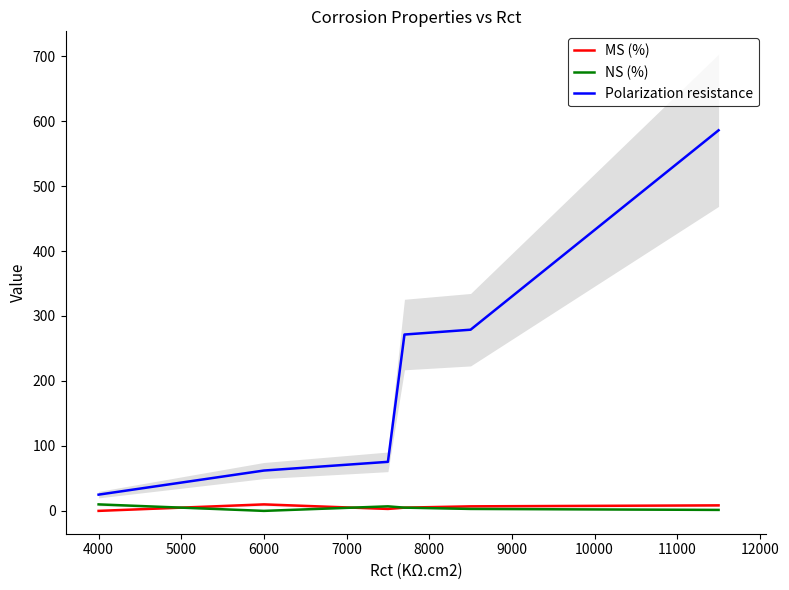

True or false: Polarization resistance and MS (%) intersect in this chart.

False